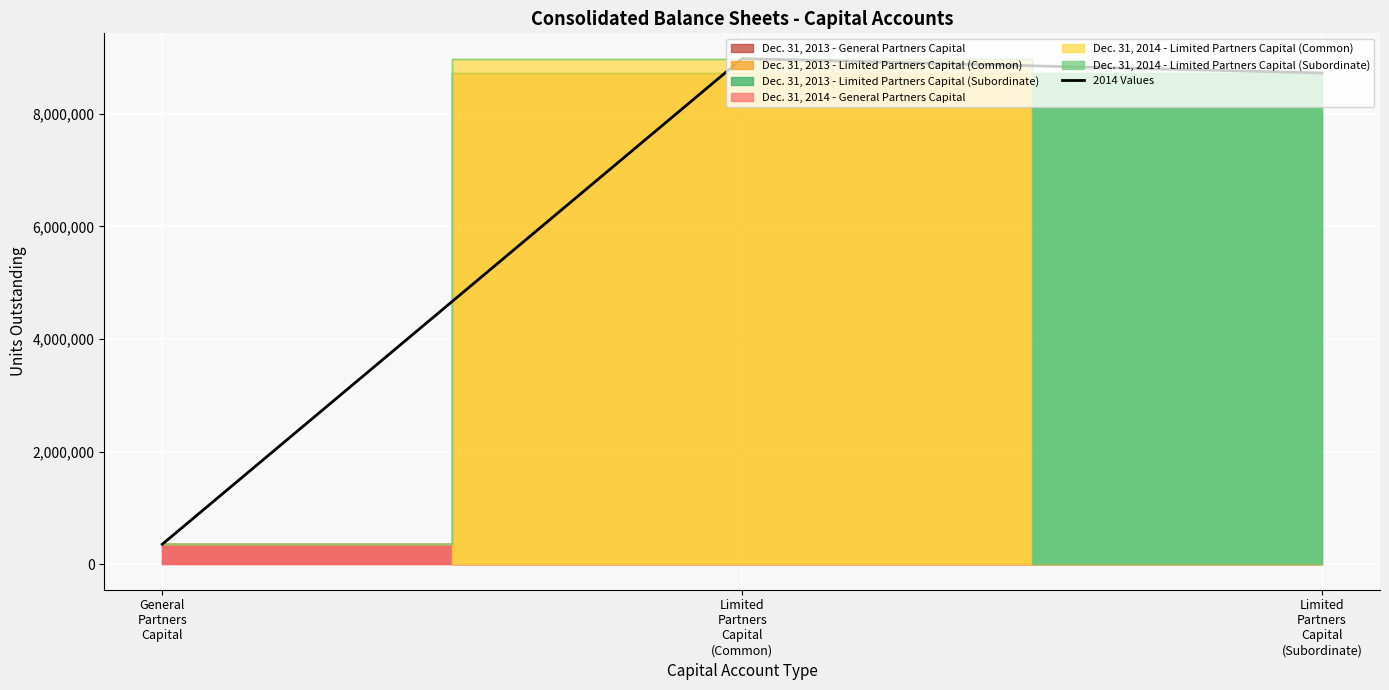

Which label corresponds to the largest value in the chart?

Limited
Partners
Capital
(Common)